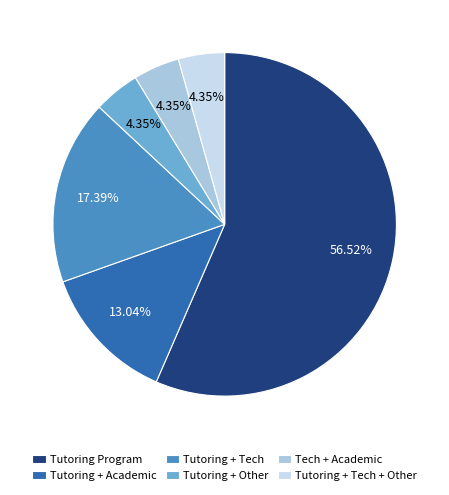

Is Tutoring + Tech + Other the majority of the pie?

No